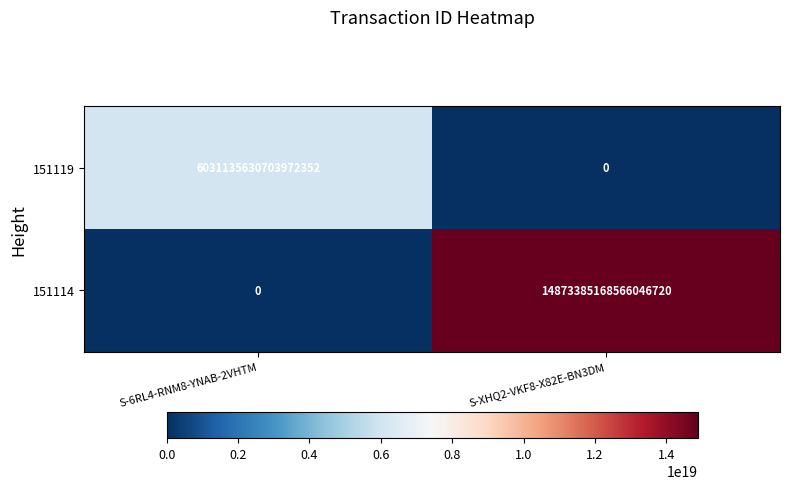

Which category has the lowest value in the 151114 series?

S-6RL4-RNM8-YNAB-2VHTM